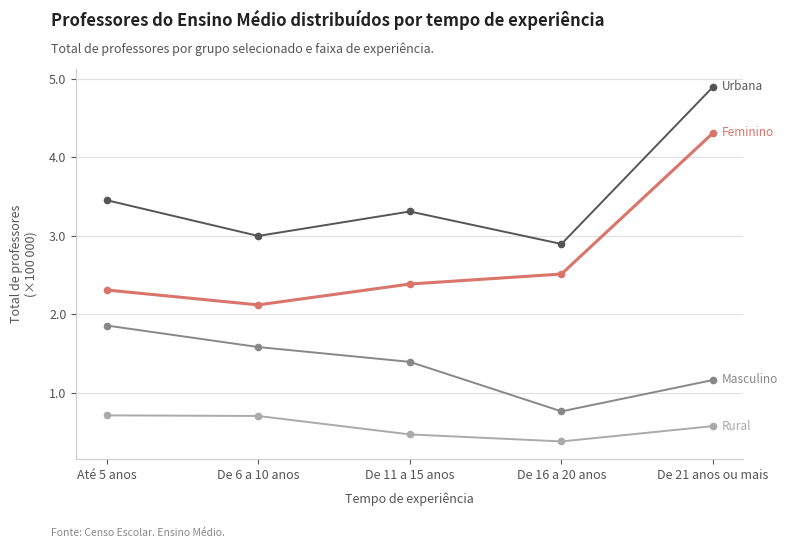

What is the maximum value shown in the chart?

4.9